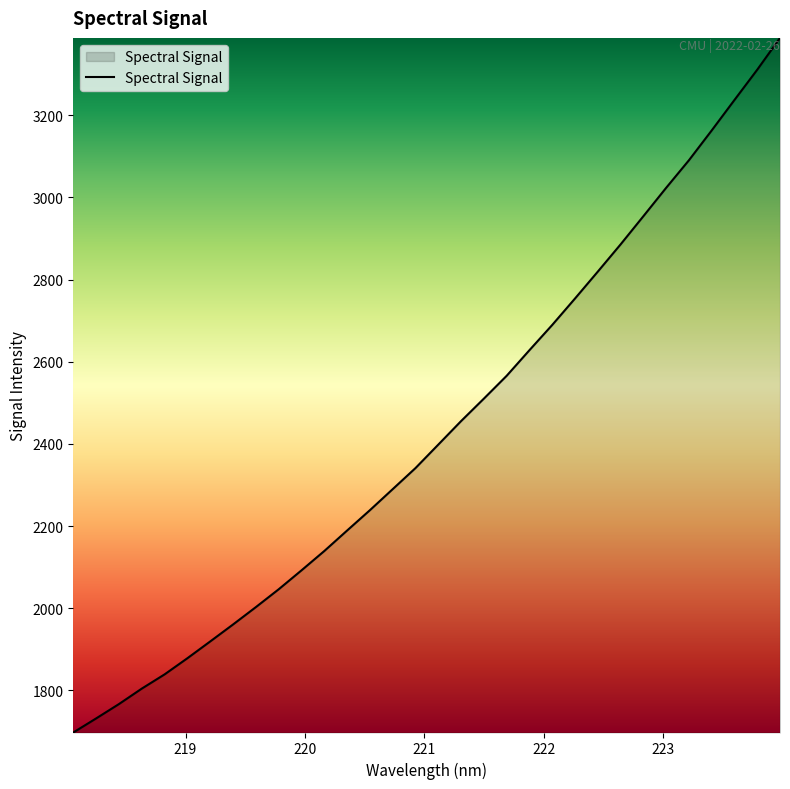

What is the minimum value shown in the chart?

1697.7